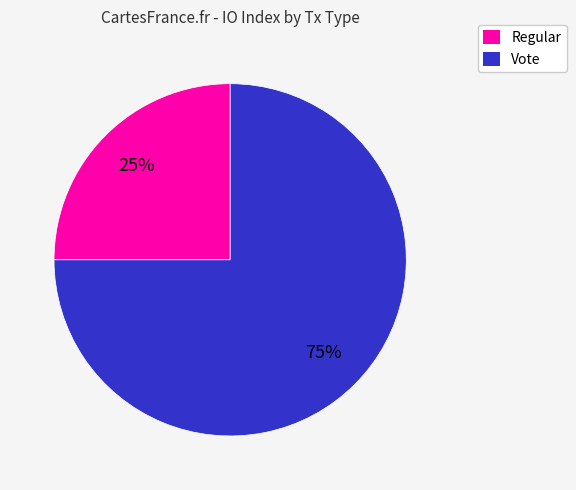

How many slices are in this pie chart?

2